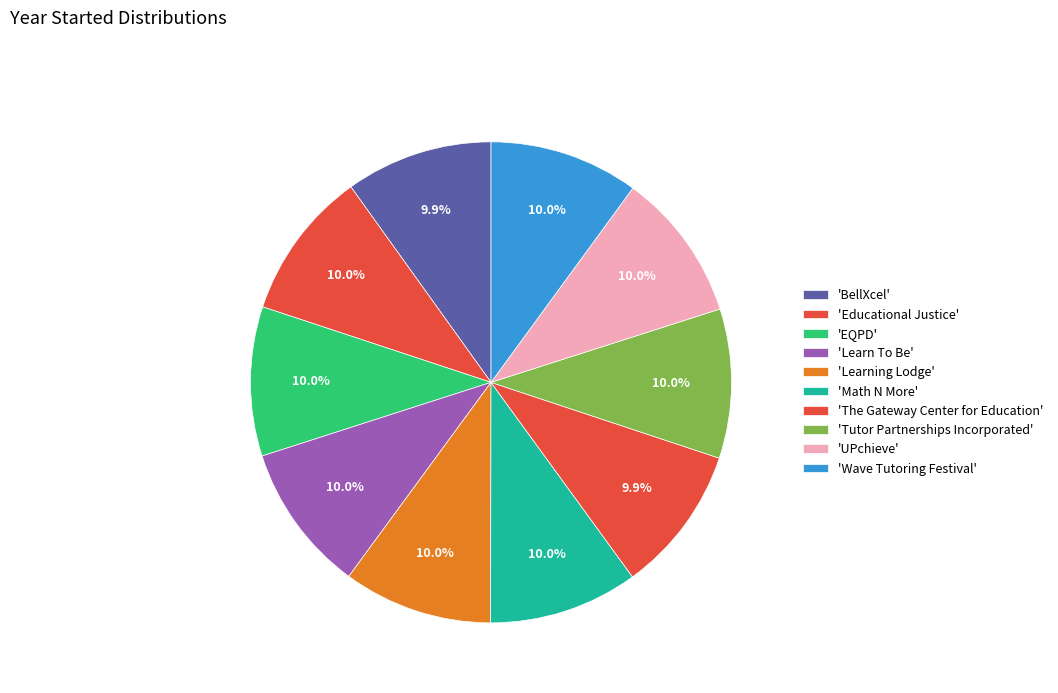

Which slice is the smallest?

The Gateway Center for Education